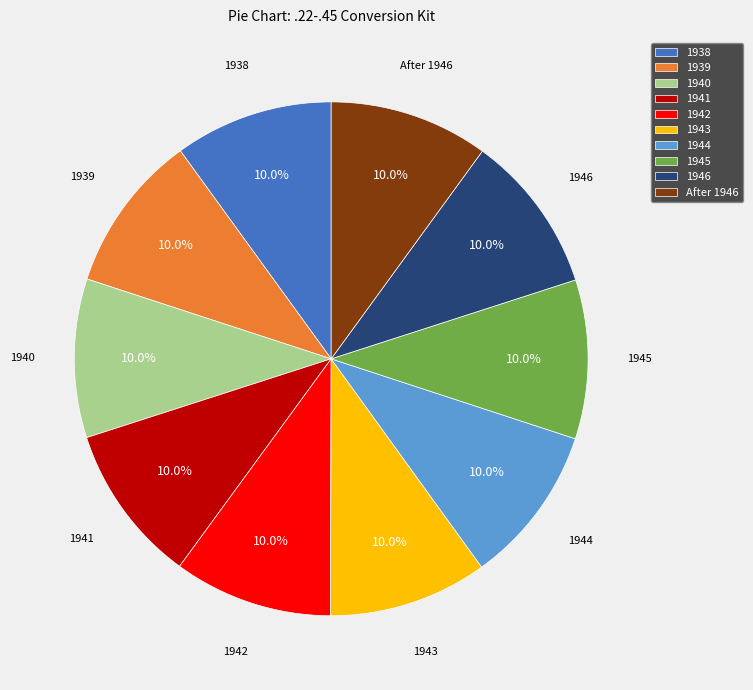

How many slices are in this pie chart?

10